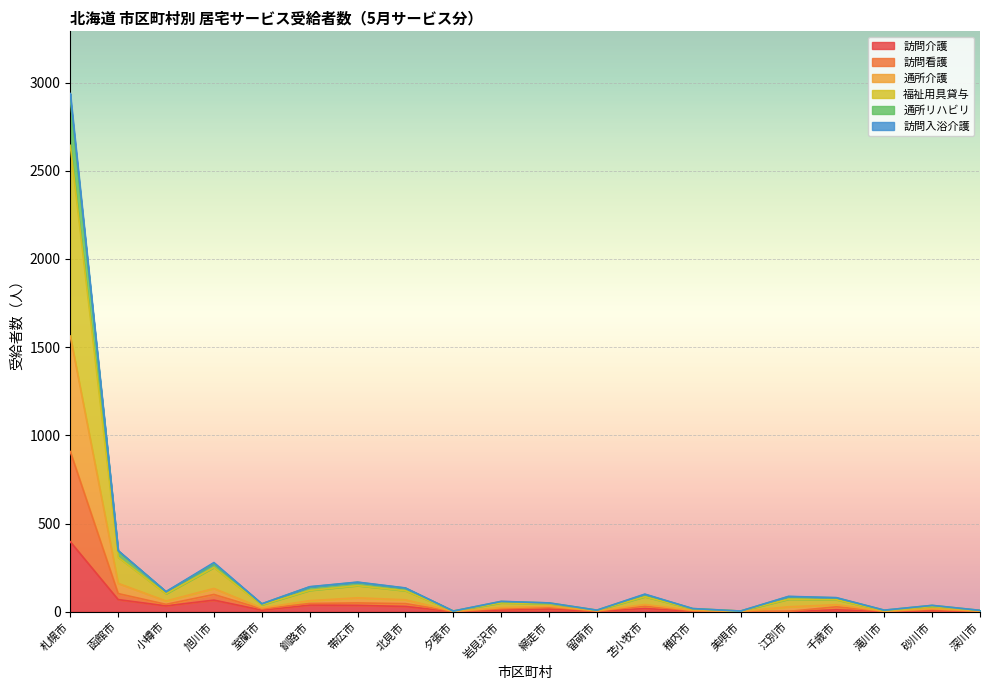

True or false: 訪問看護 and 訪問入浴介護 cross at least once.

False